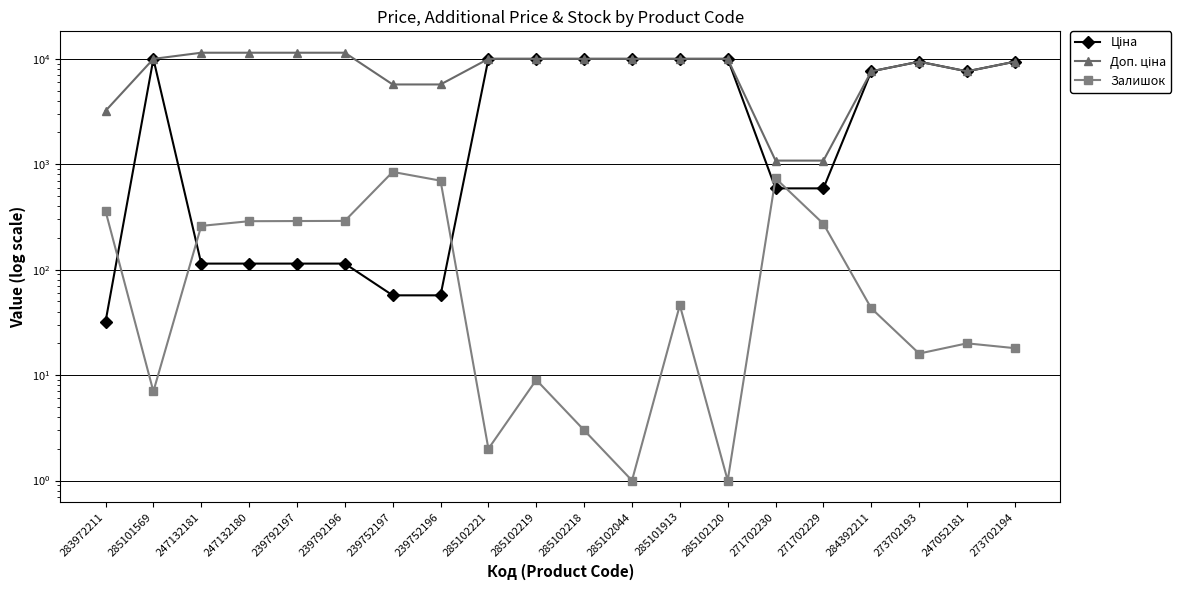

Is this an area chart (filled region under the line)?

No